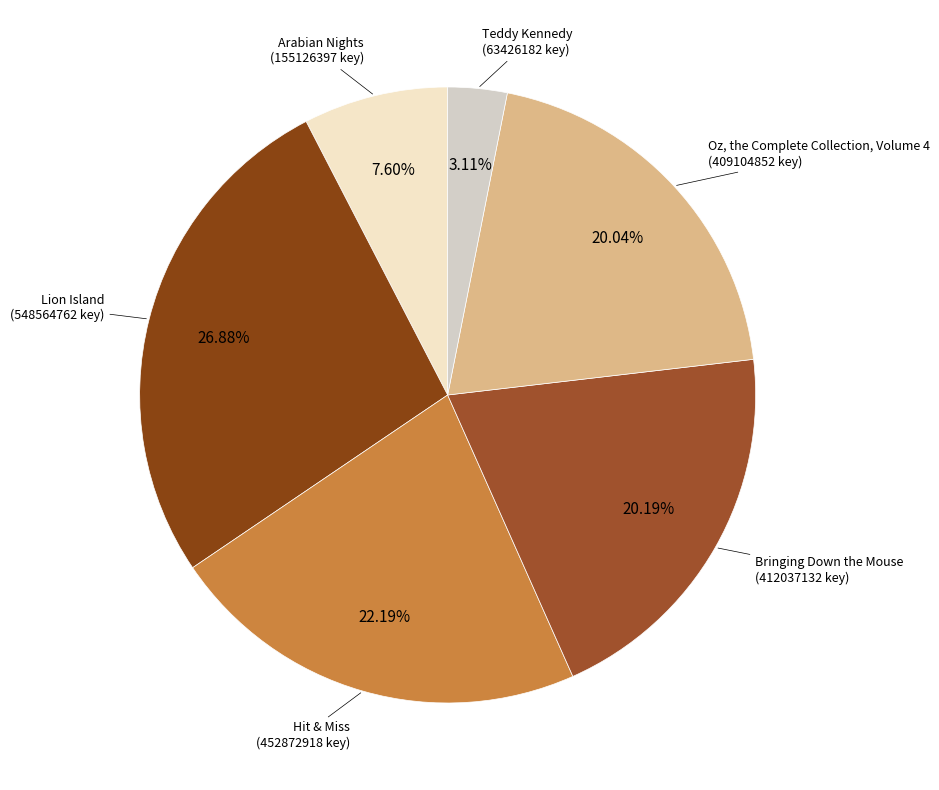

Which slice is the largest?

Lion Island